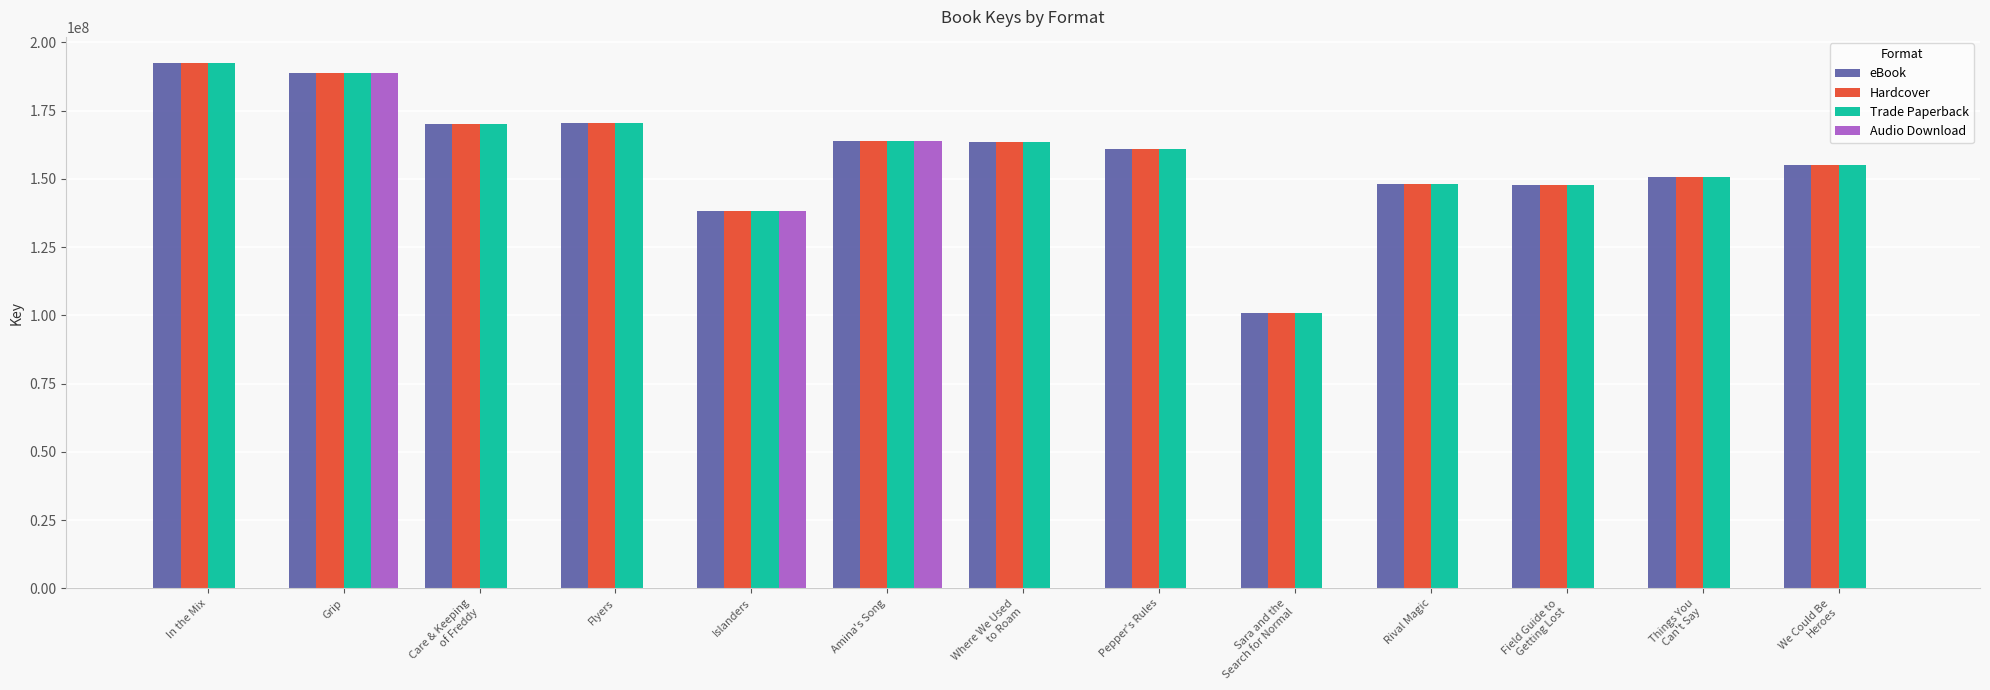

What is the greatest value displayed?

192345133